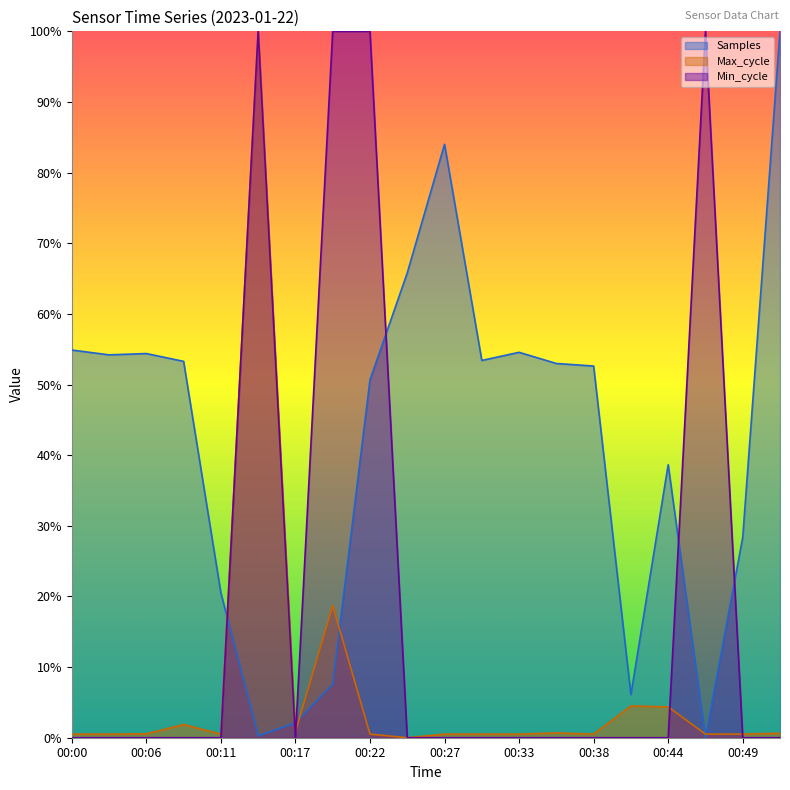

How many times do Min_cycle and Max_cycle cross each other?

3